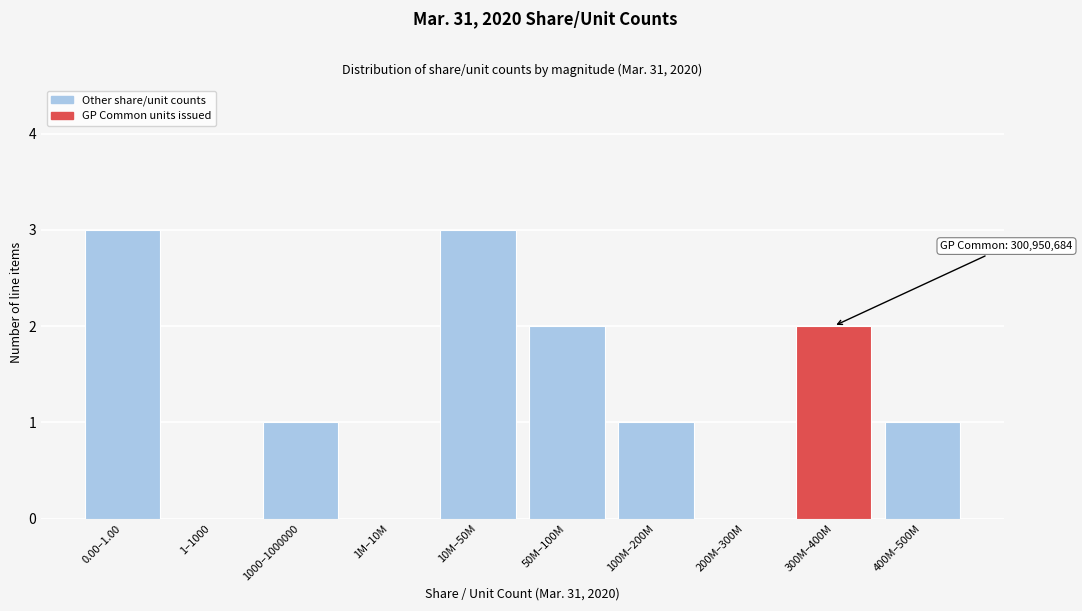

Reading right to left, transcribe all the data shown in this chart.

400M–500M=1	300M–400M=2	200M–300M=0	100M–200M=1	50M–100M=2	10M–50M=3	1M–10M=0	1000–1000000=1	1–1000=0	0.00–1.00=3